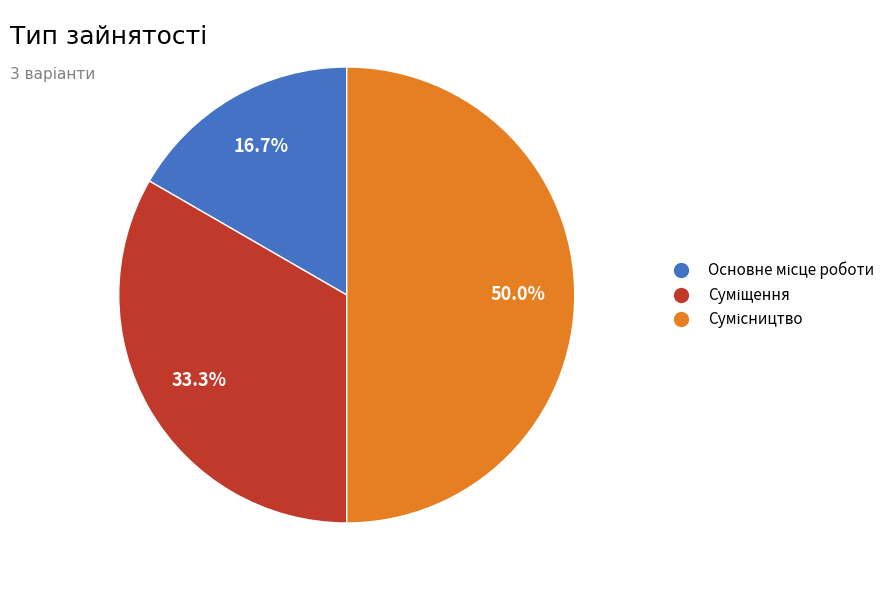

Count the number of slices in the pie.

3